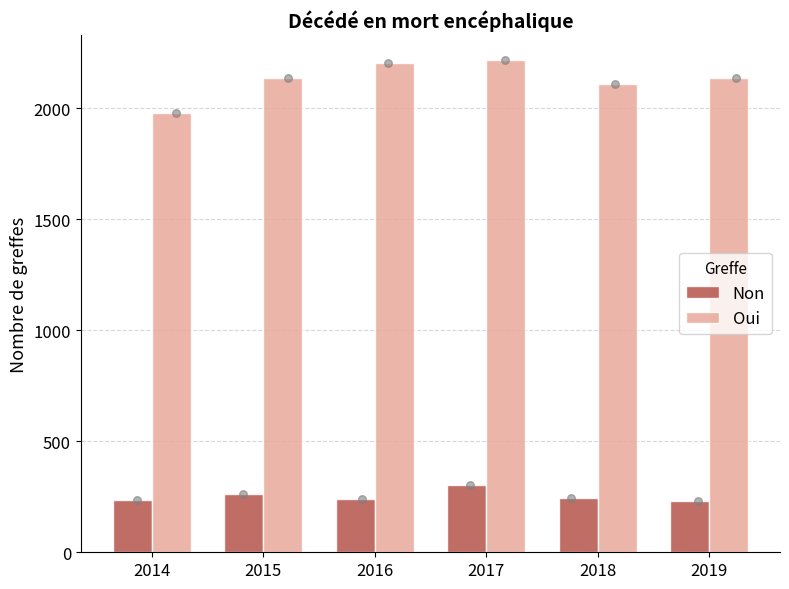

Which series has the largest Y range (max minus min)?

Oui